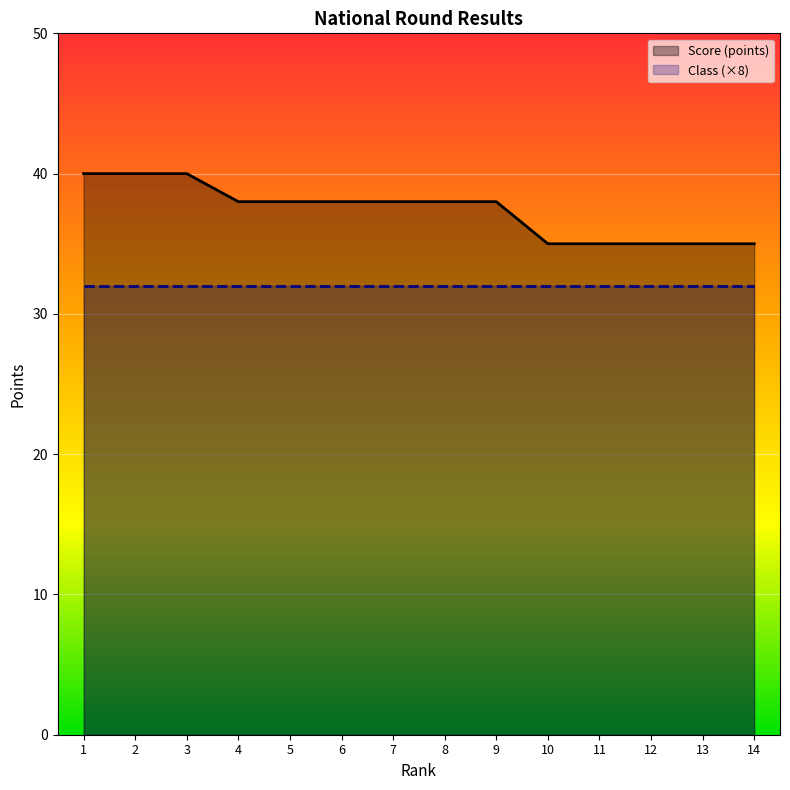

List the labels in order of value, largest first.

1, 2, 3, 4, 5, 6, 7, 8, 9, 10, 11, 12, 13, 14